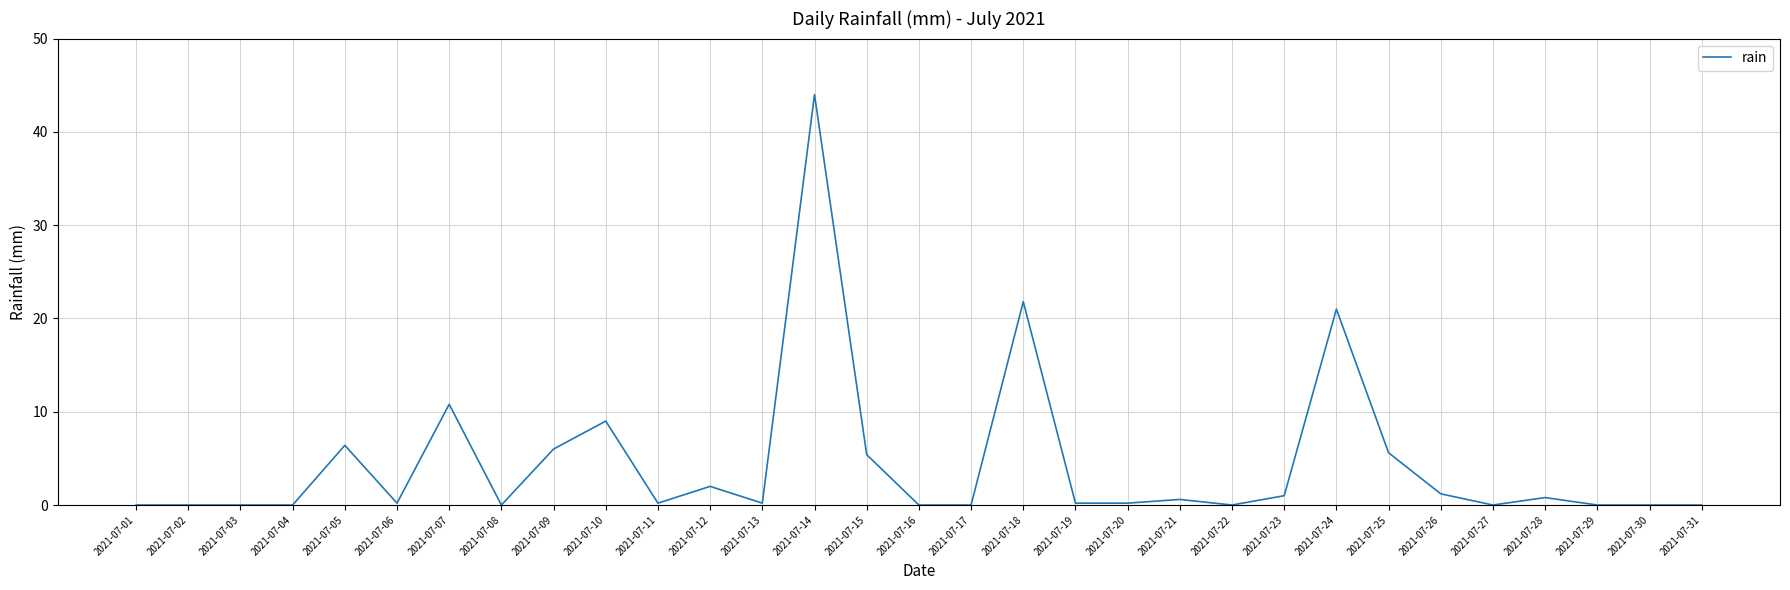

The value at 2021-07-22 is 0.0. True or false?

True